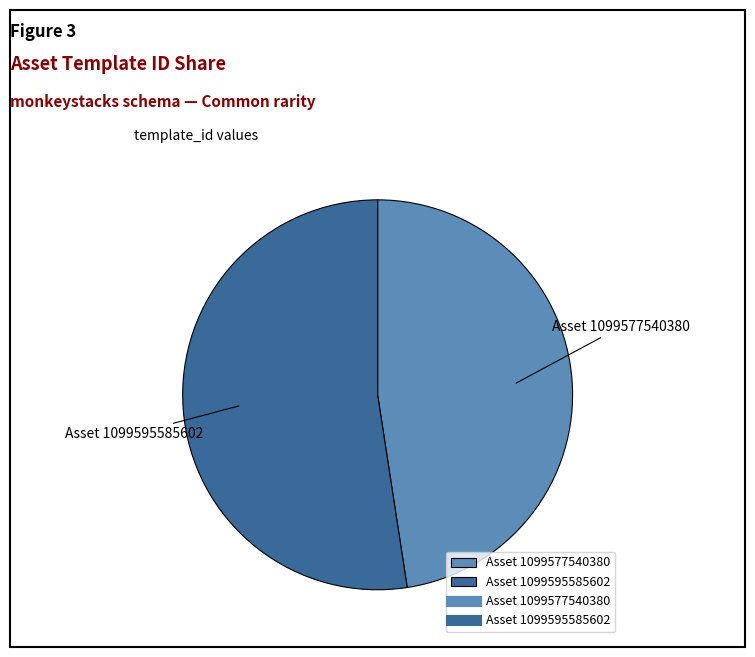

How many segments does this pie chart have?

2